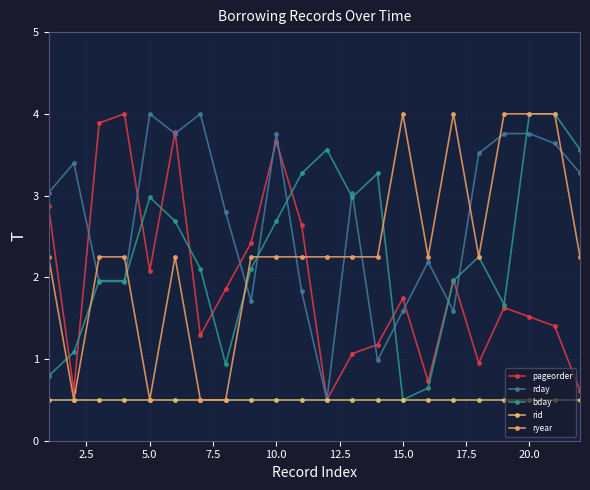

Where does the bday series first go above 2?

5.0